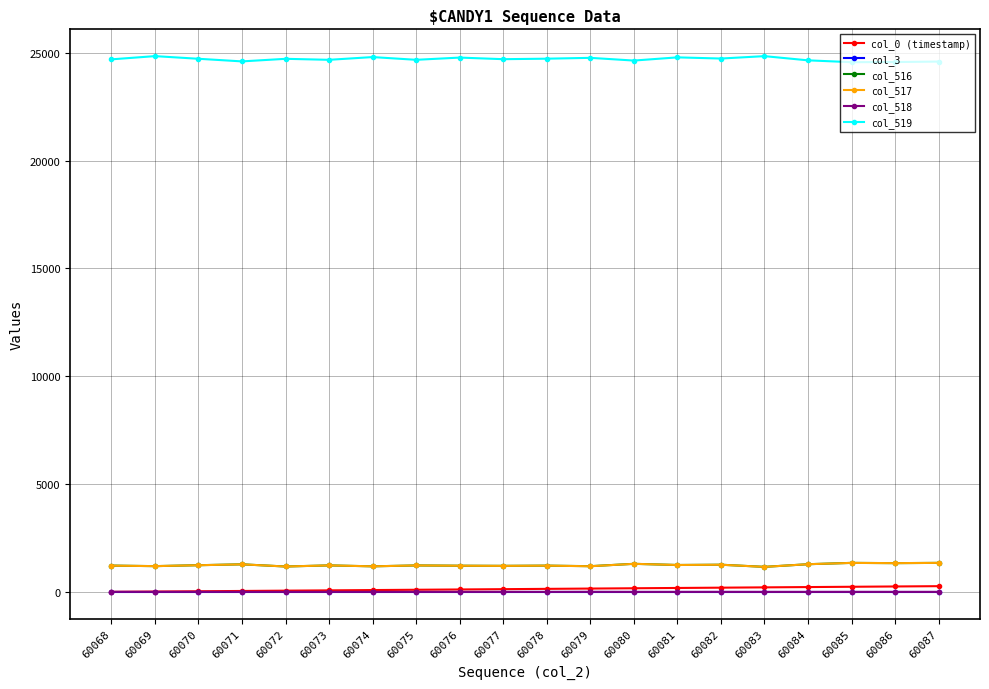

How many data points does each series have?

20